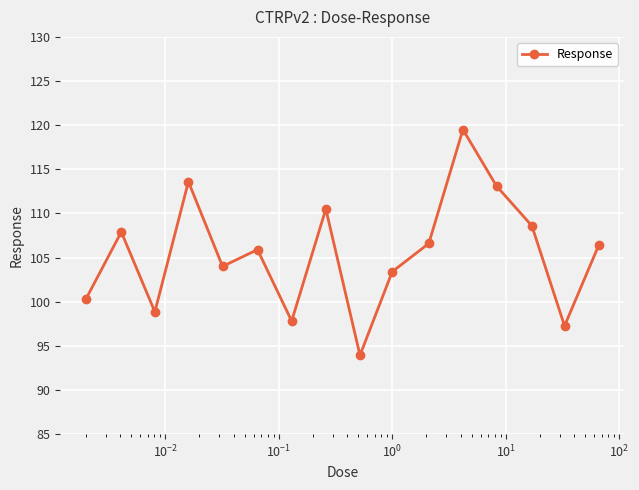

What is the smallest value displayed?

93.9